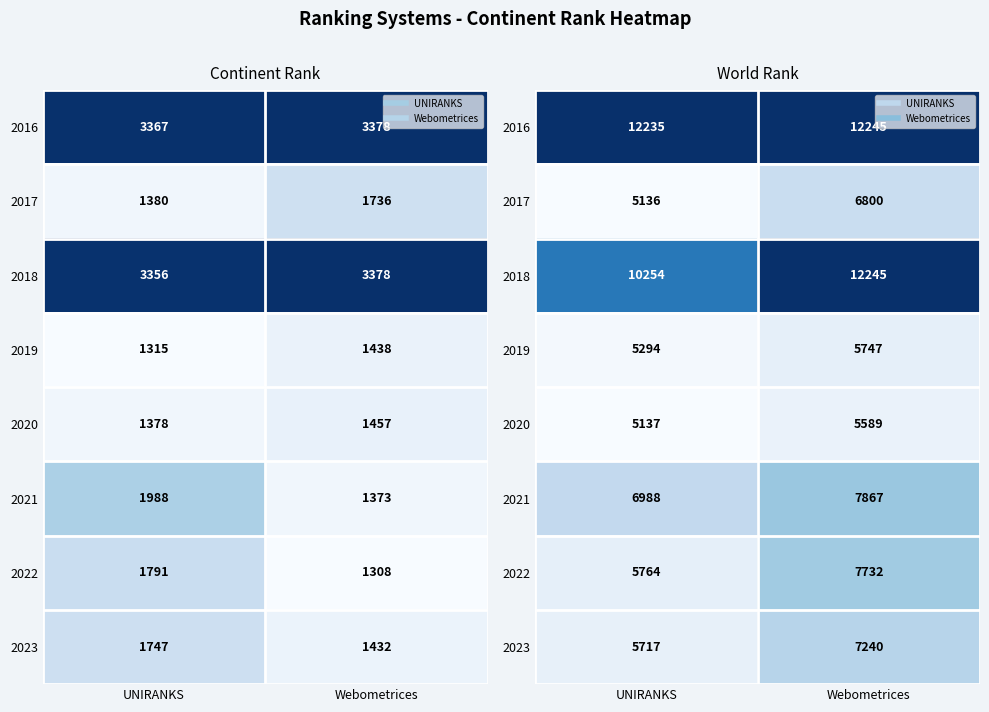

What is the total value across all series at UNIRANKS?

56525